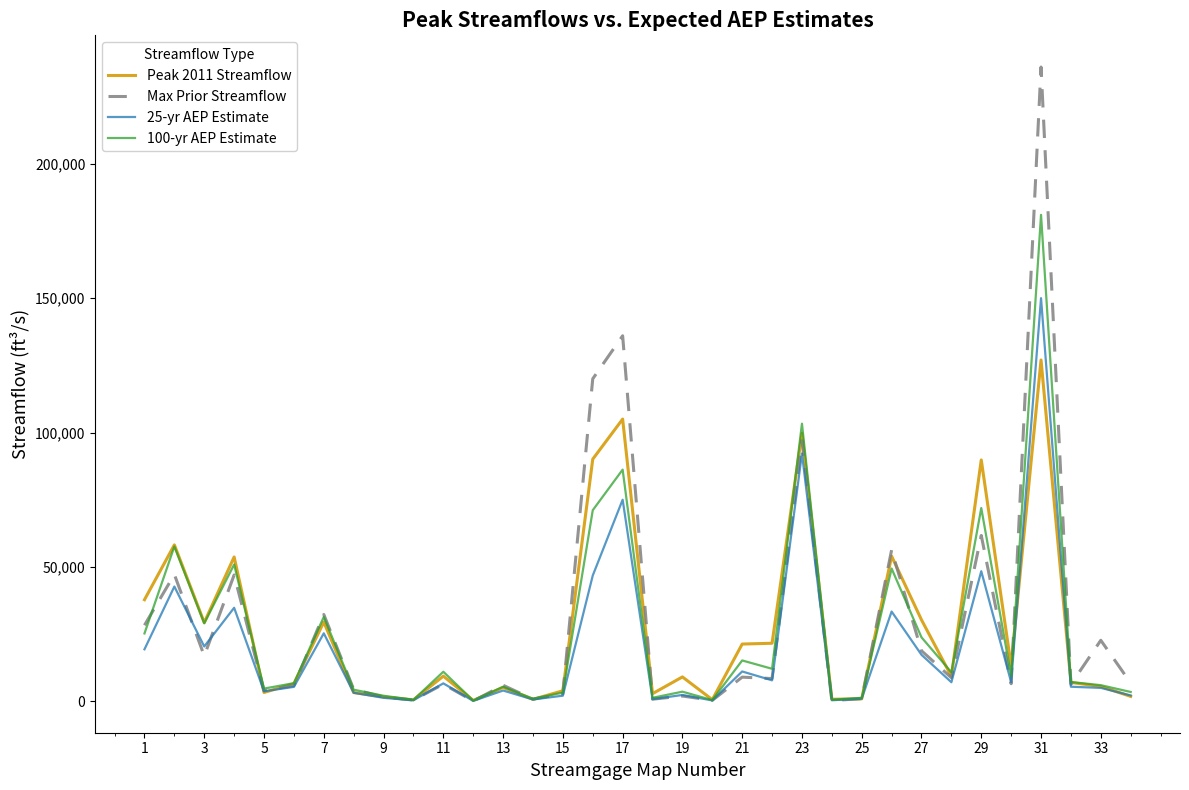

List the series in order of their peak value, lowest first.

Peak 2011 Streamflow, 25-yr AEP Estimate, 100-yr AEP Estimate, Max Prior Streamflow